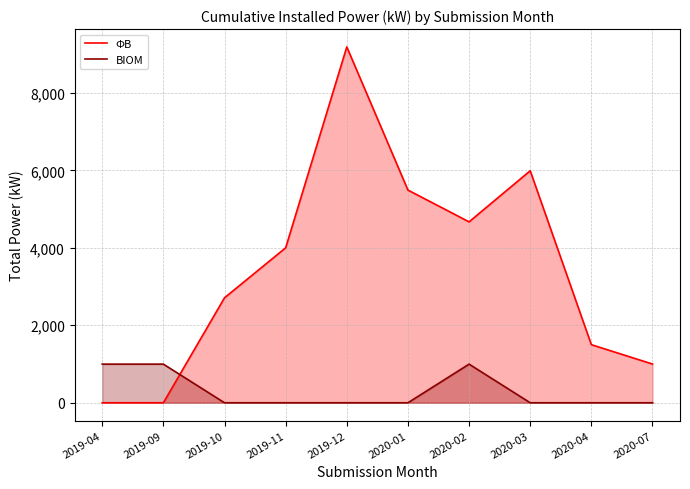

Which category has the highest value in the ΦΒ series?

2019-12